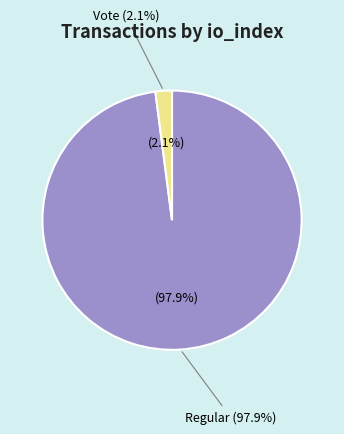

The Regular (io_index=143) slice represents 87% of the pie. True or false?

False